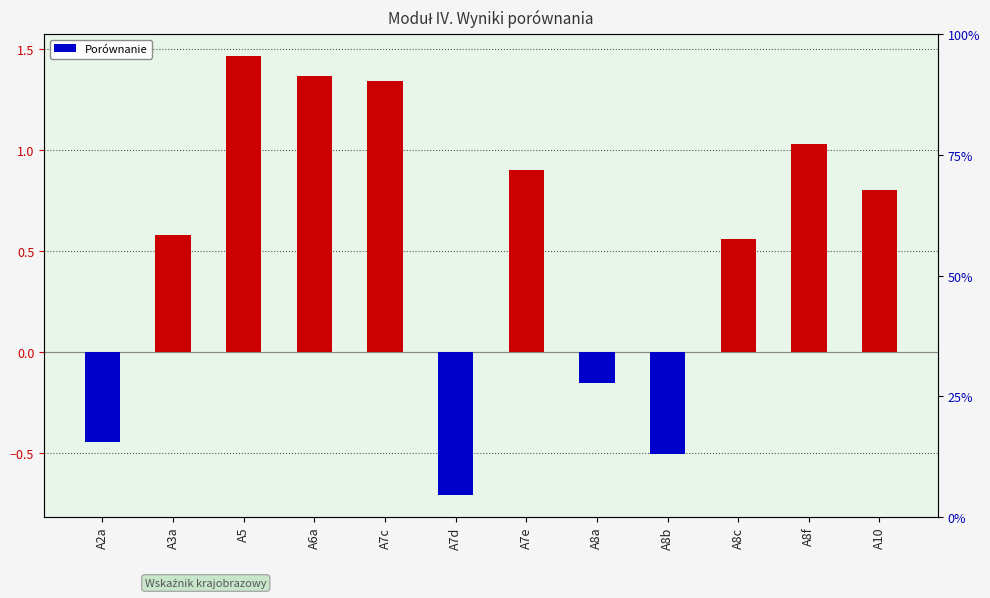

How many series are shown in this chart?

1